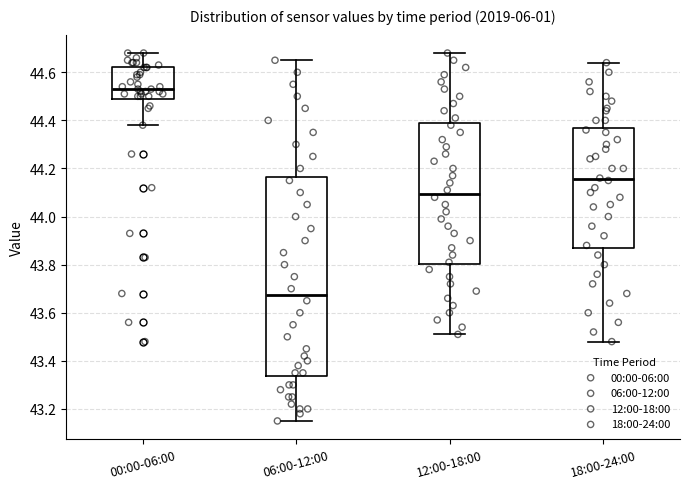

Which box's median line is the lowest?

06:00-12:00